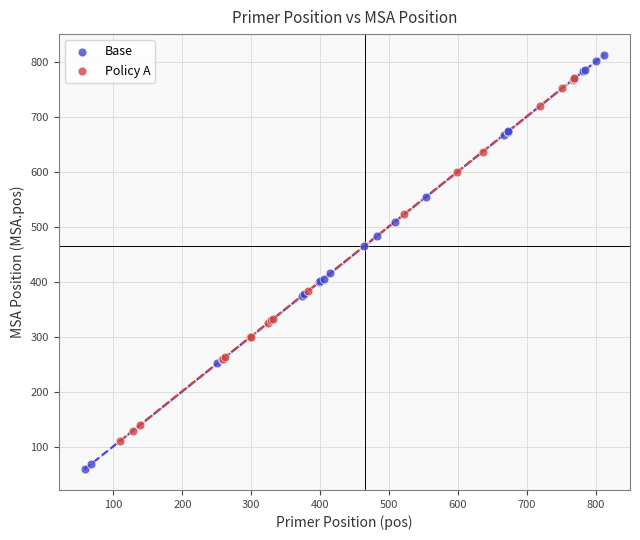

Which series has the largest Y range (max minus min)?

Base